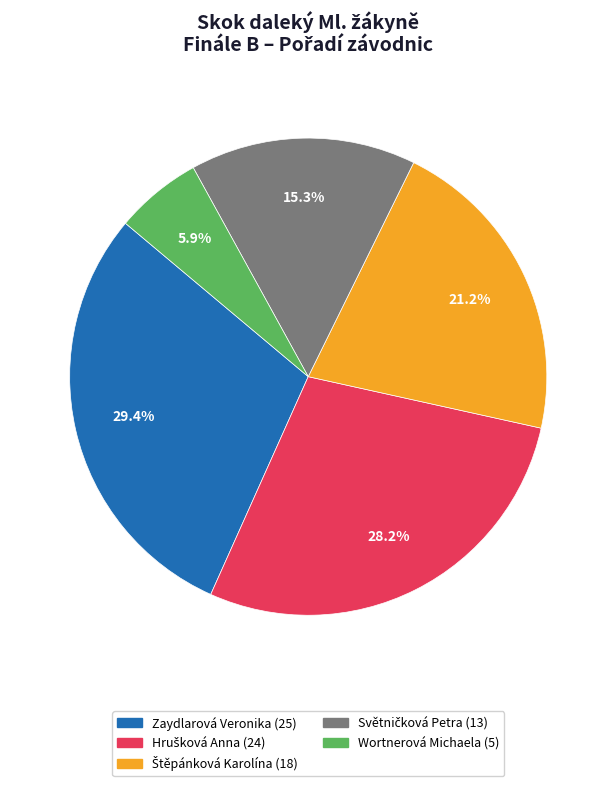

Is there a majority slice in this chart?

No